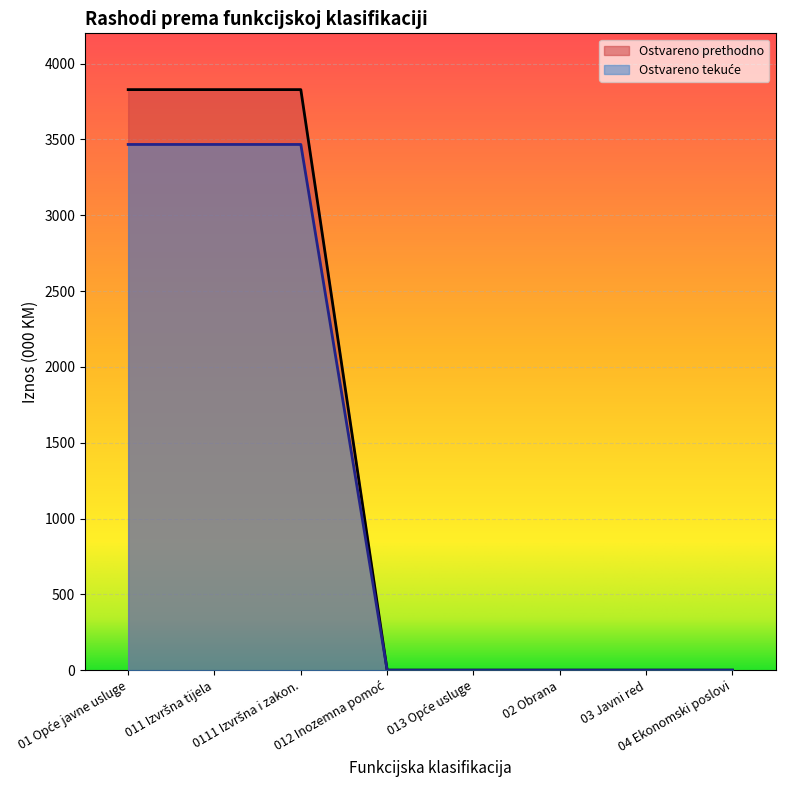

What is the difference between the maximum and minimum values in the Ostvareno prethodno series?

3828.8